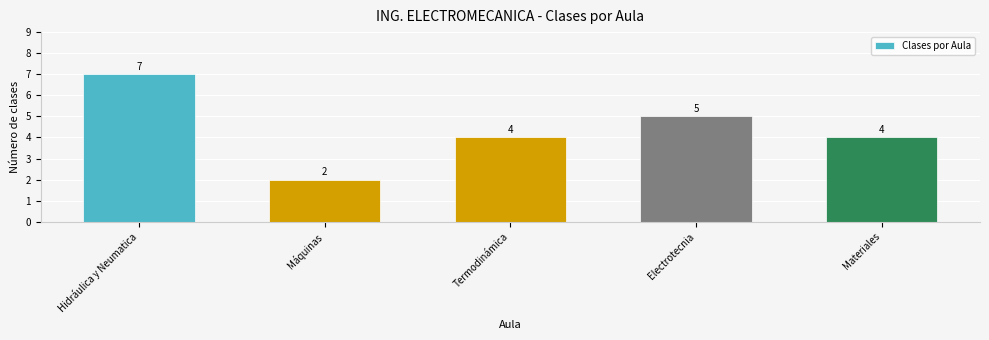

What is the value of the 3rd bar from the left?

4